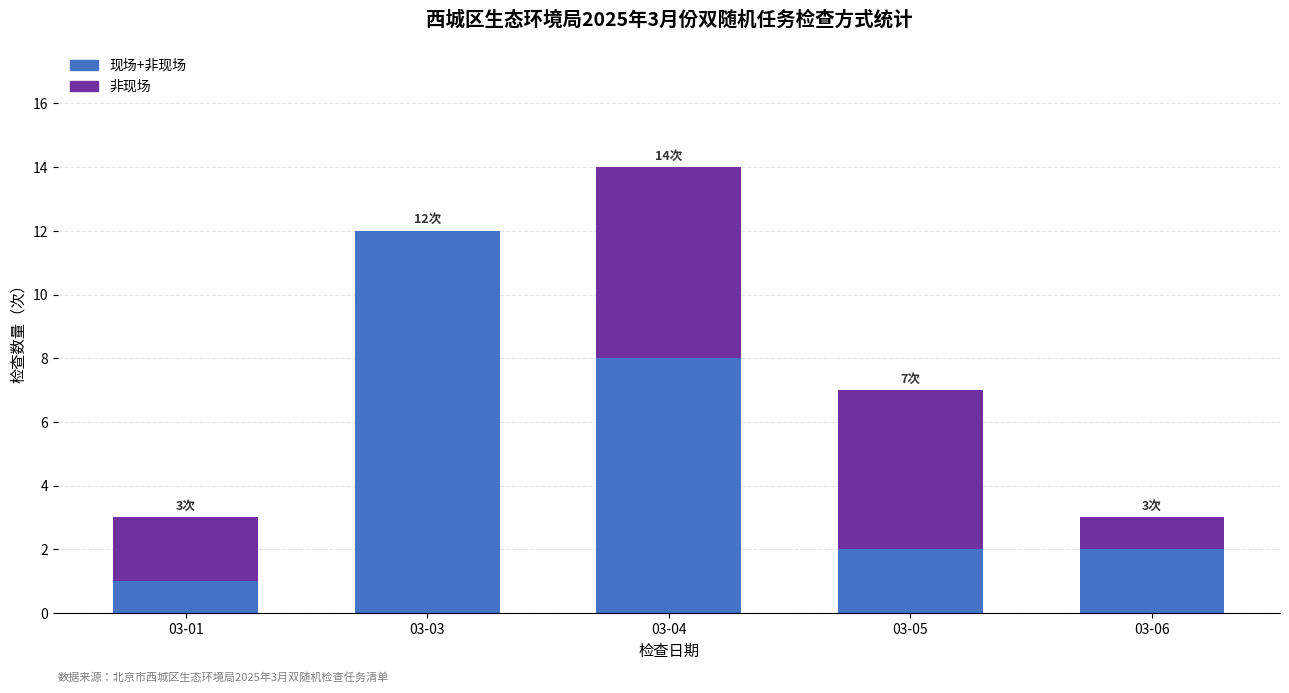

What is the total value across all series at 03-06?

3